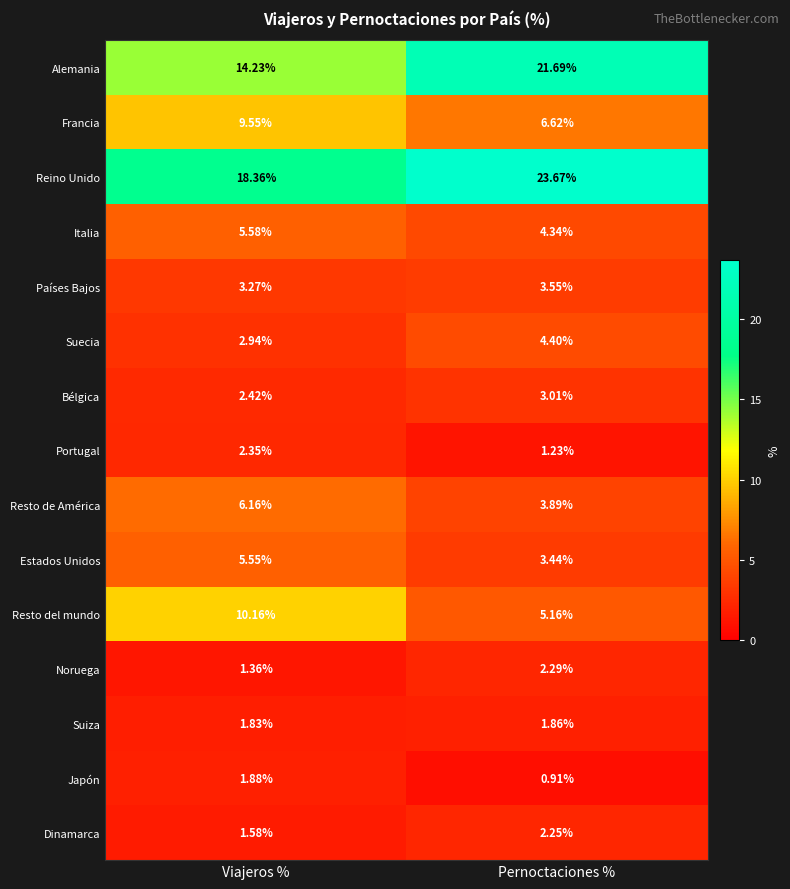

Where is Dinamarca nearest to the value 1?

Viajeros %